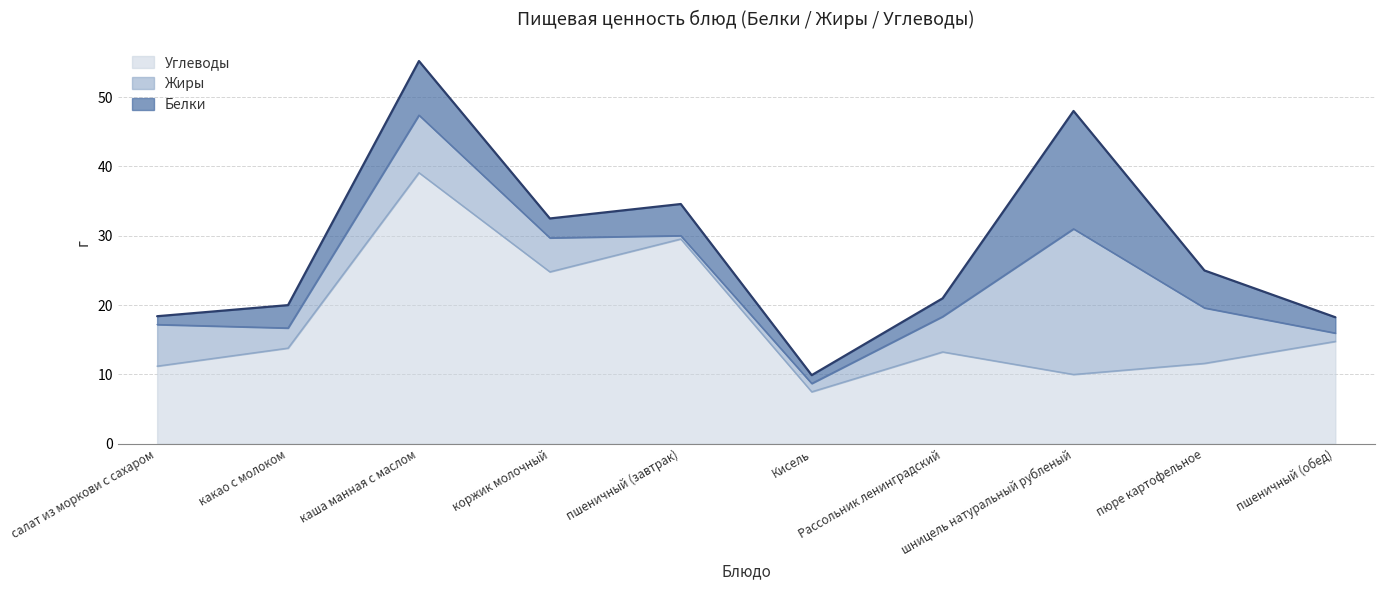

Which category has the lowest value in the Белки series?

салат из моркови с сахаром